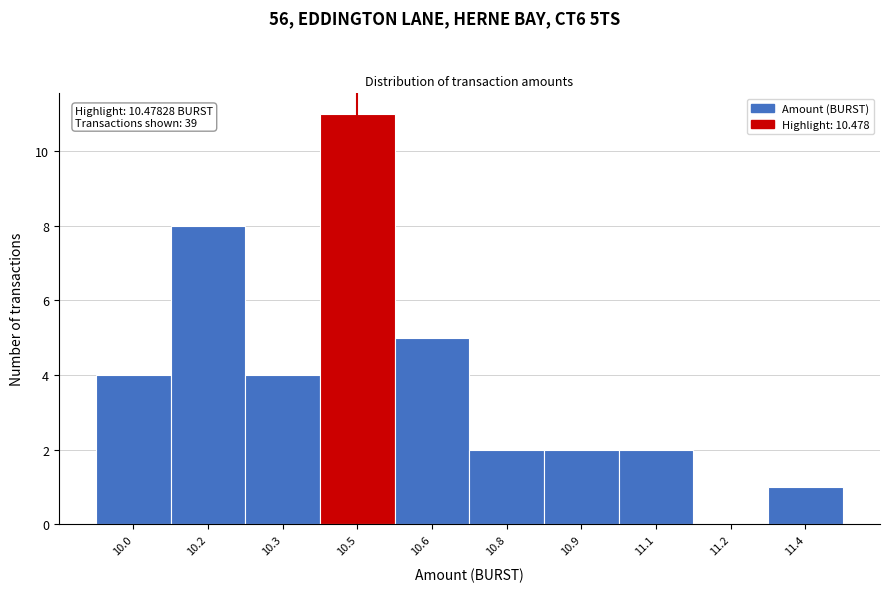

Reading left to right, extract all data points from this chart.

10.0=4	10.2=8	10.3=4	10.5=11	10.6=5	10.8=2	10.9=2	11.1=2	11.2=0	11.4=1